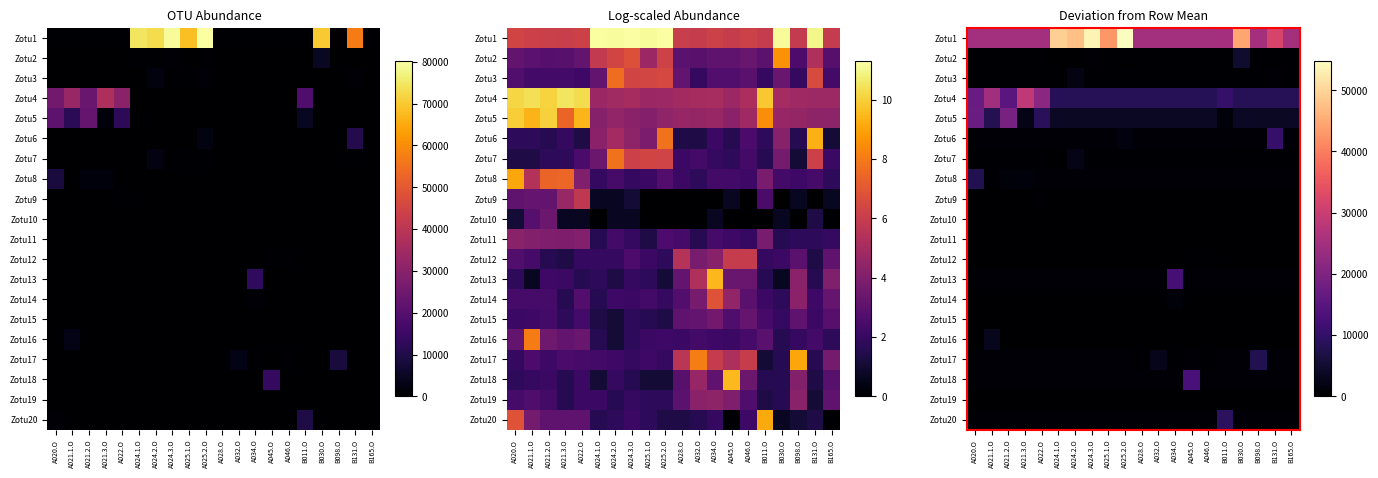

Where does the Zotu1 series first go above 25021?

A024.1.O